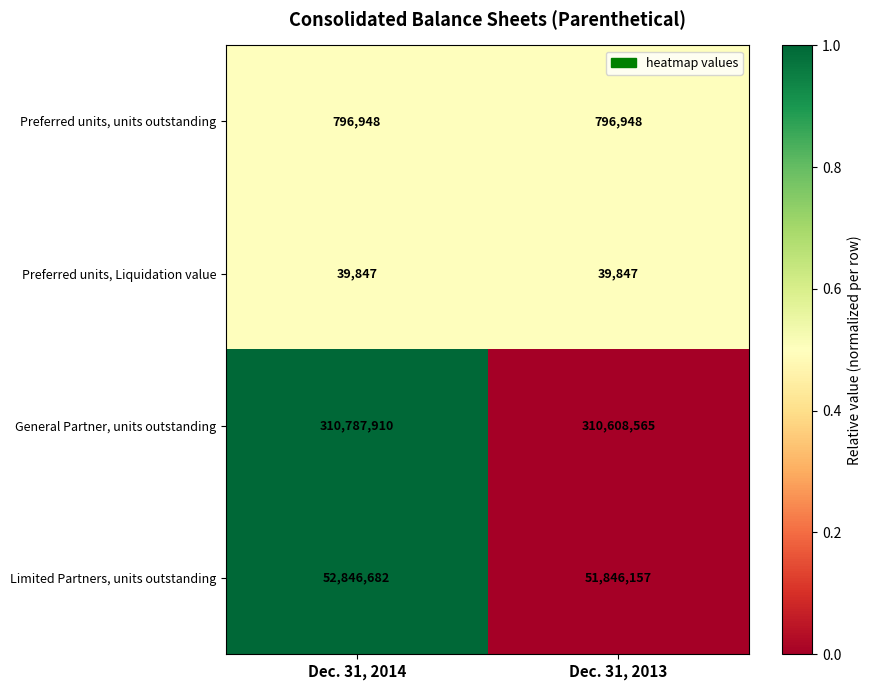

What is the difference between the Limited Partners, units outstanding values at Dec. 31, 2014 and Dec. 31, 2013?

1000525